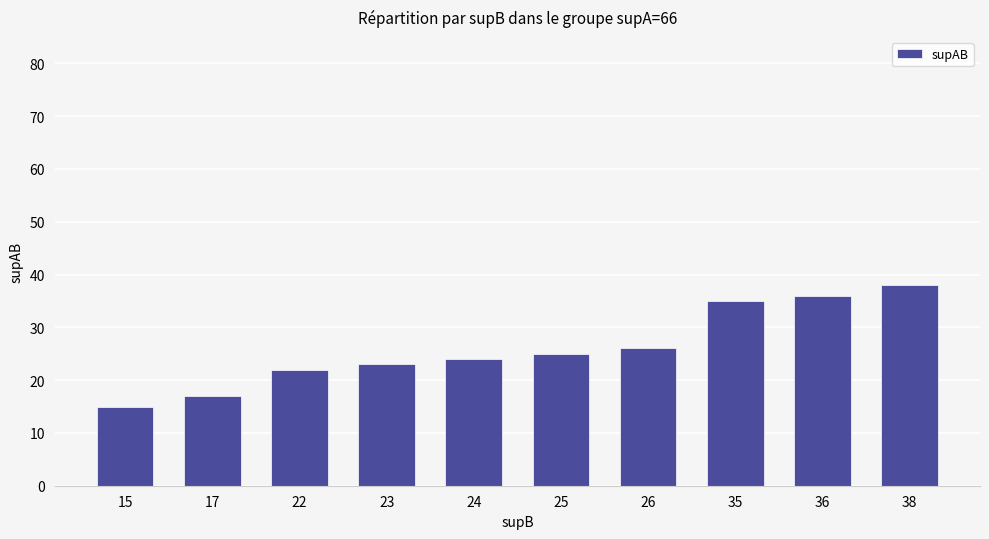

What is the value of the 7th bar from the left?

26